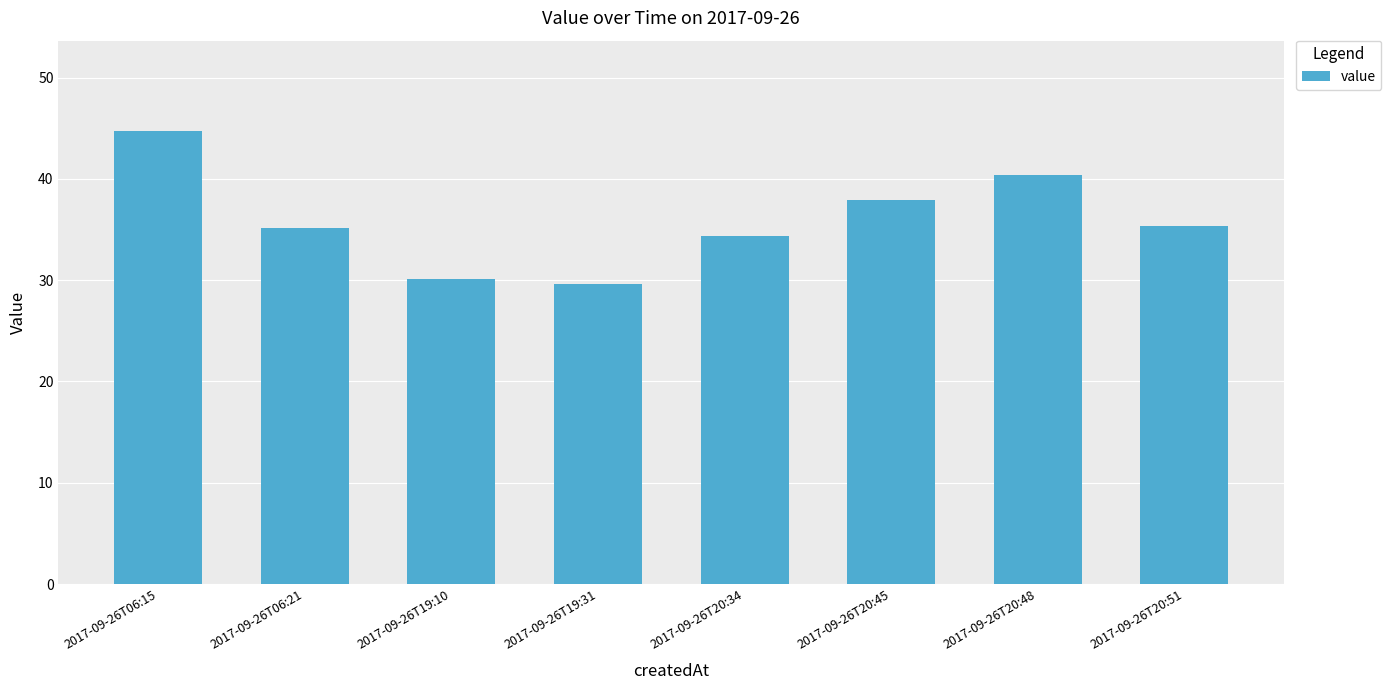

Reading left to right, transcribe all the data shown in this chart.

2017-09-26T06:15=44.7	2017-09-26T06:21=35.1	2017-09-26T19:10=30.1	2017-09-26T19:31=29.6	2017-09-26T20:34=34.4	2017-09-26T20:45=37.9	2017-09-26T20:48=40.4	2017-09-26T20:51=35.3